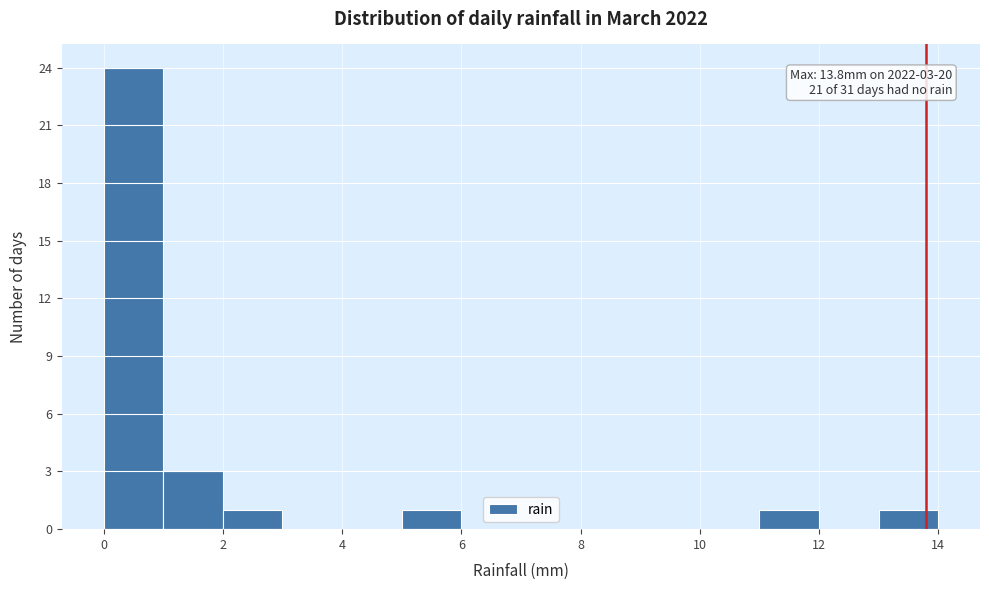

Over which range of the x-axis is the bar tallest?

0 to 1